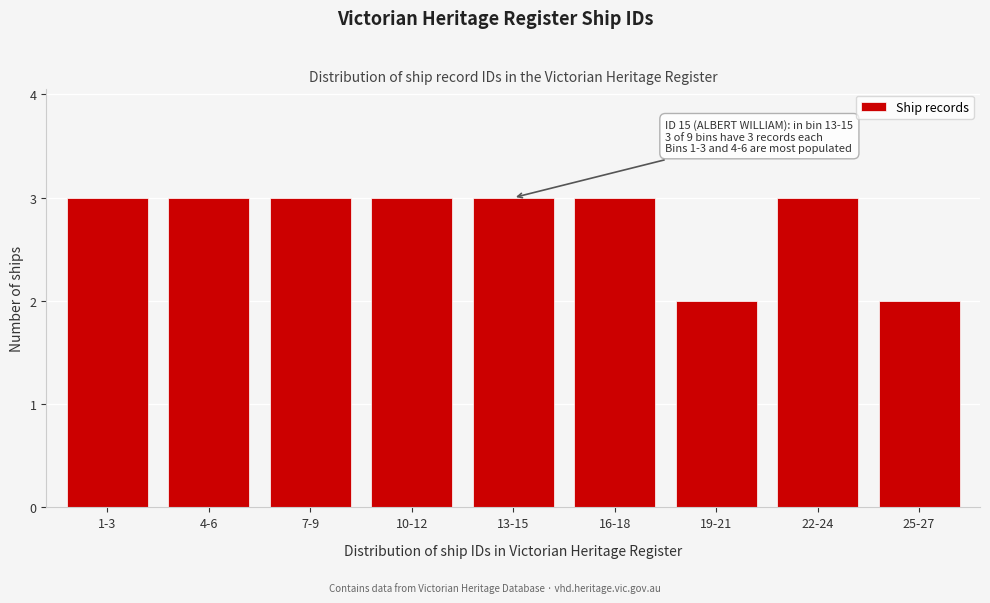

Reading right to left, extract all data points from this chart.

25-27=2	22-24=3	19-21=2	16-18=3	13-15=3	10-12=3	7-9=3	4-6=3	1-3=3